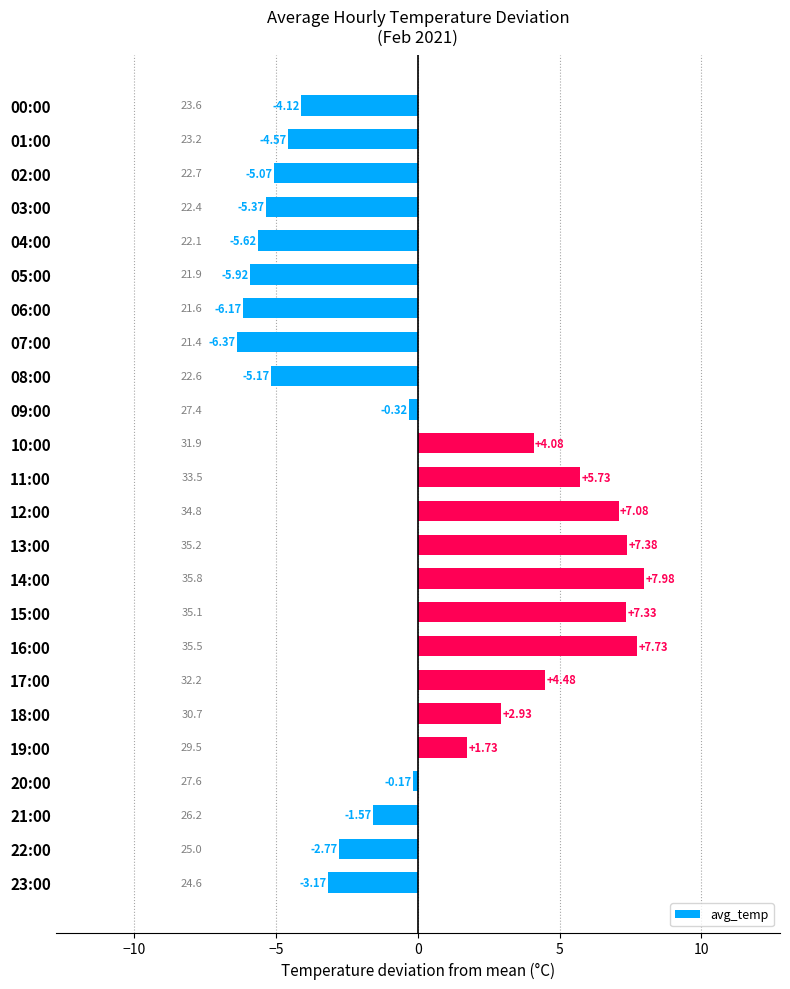

What is the maximum value shown in the chart?

8.0